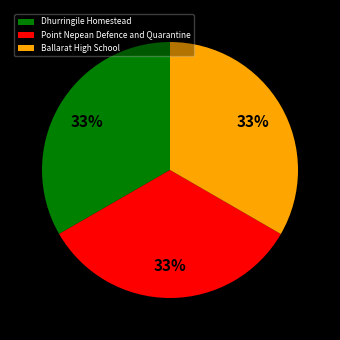

Is there a majority slice in this chart?

No